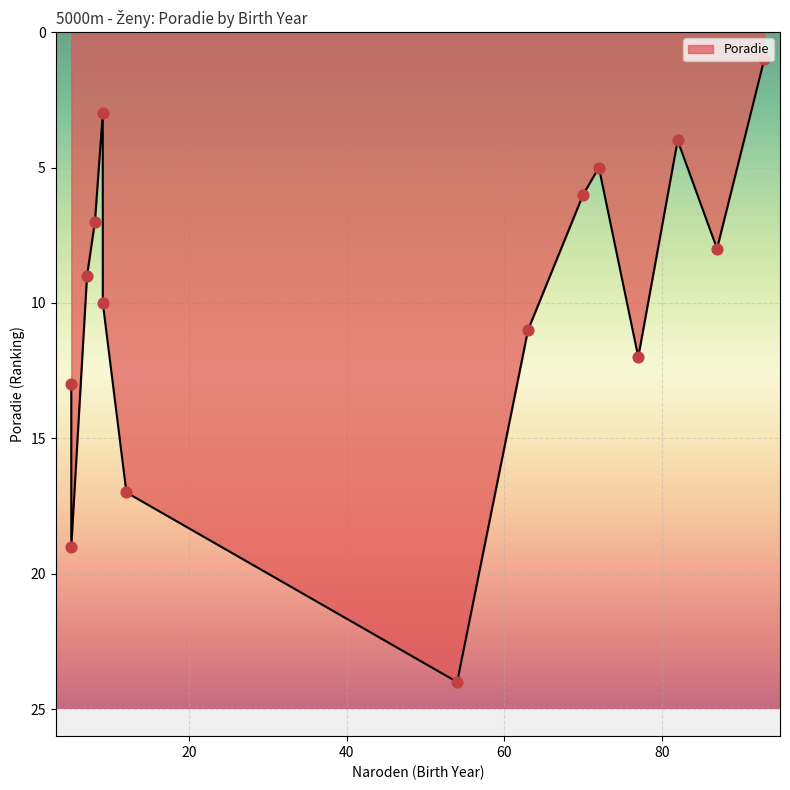

What is the change in value from 72 to 77?

+7